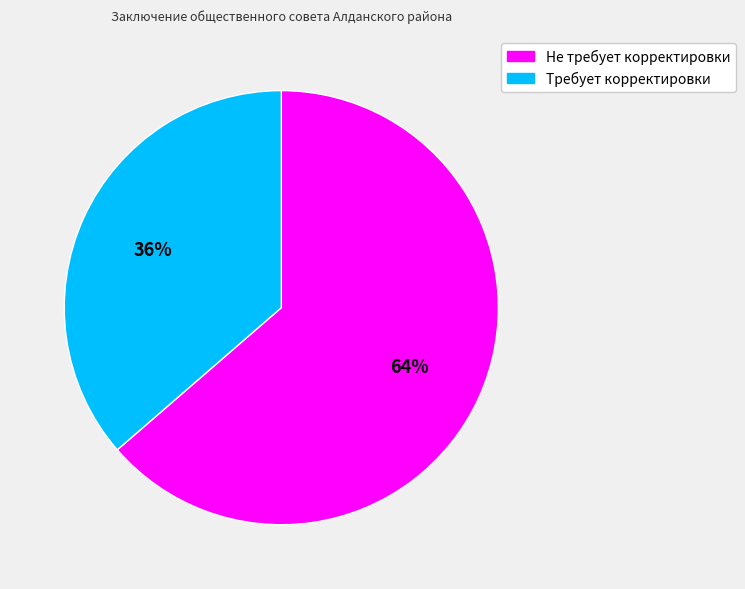

Which category has the biggest portion of the pie?

Не требует корректировки